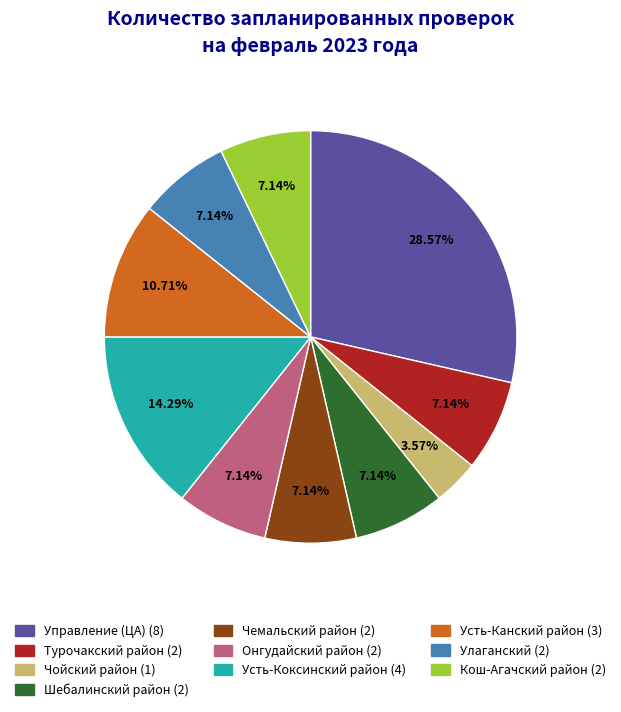

To the nearest percent, what percentage of the pie is Улаганский?

7%